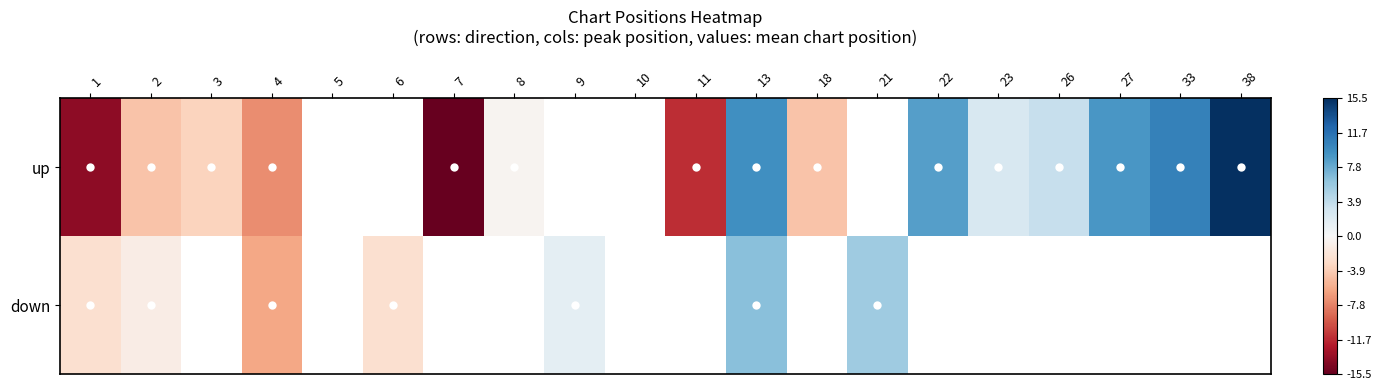

At 18, list the series in order from smallest to largest.

up, down